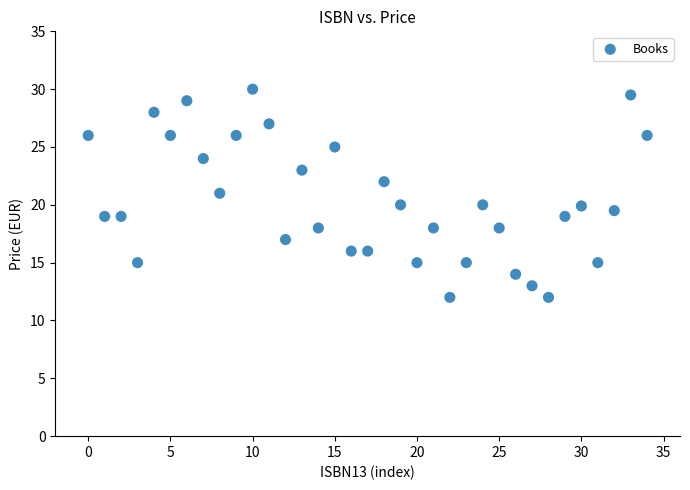

What is the range of Y values (max minus min)?

18.0